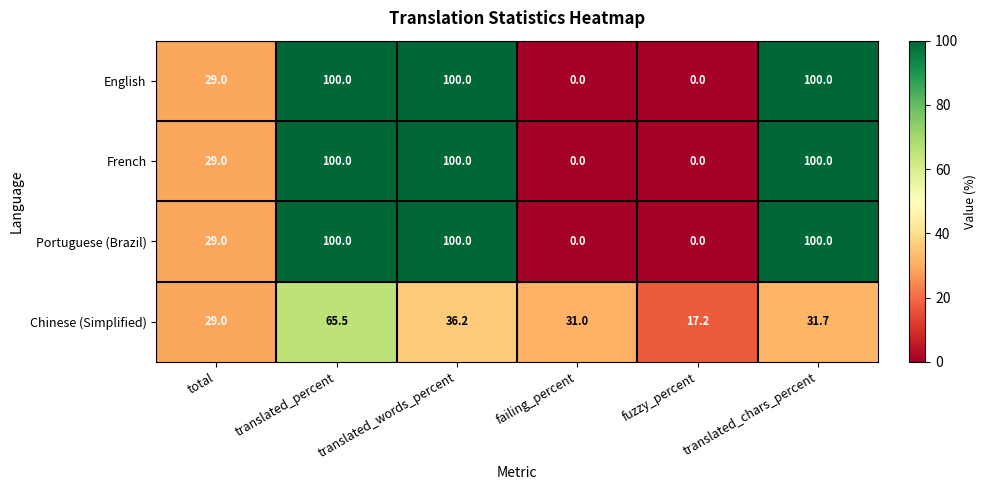

What is the difference between the second highest and second lowest values in the French series?

100.0